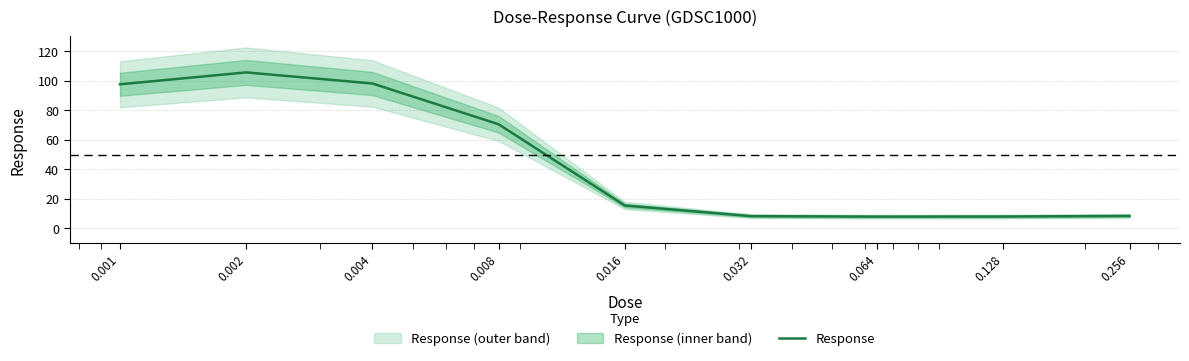

Does the chart have visible grid lines?

Yes